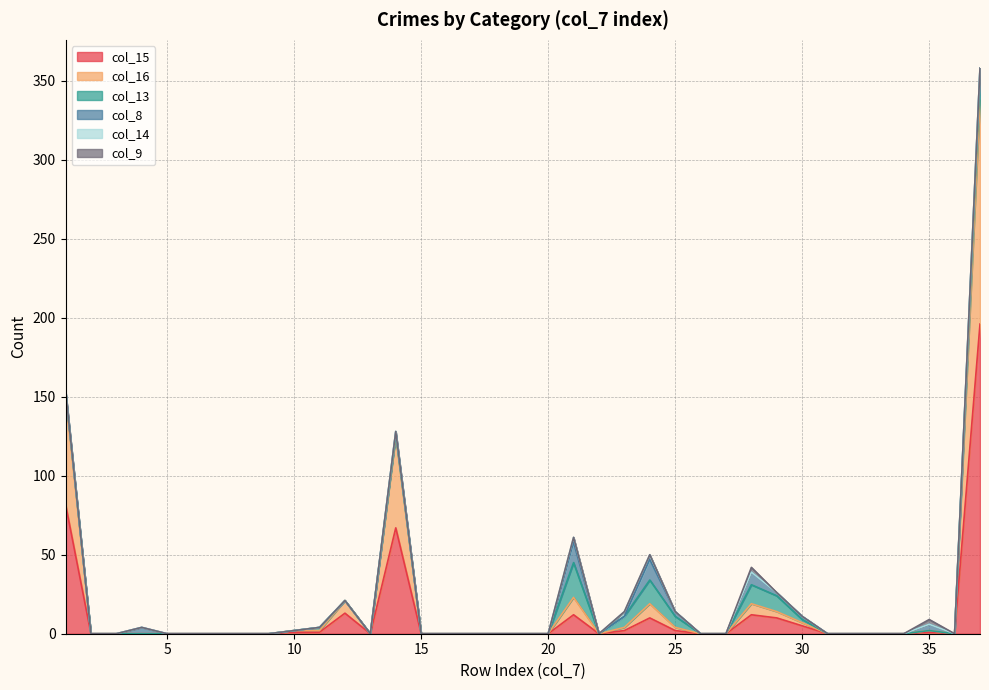

Reading left to right, extract all data points from this chart.

col_15: 82	0	0	0	0	0	0	0	0	1	1	13	0	67	0	0	0	0	0	0	12	0	2	10	2	0	0	12	10	5	0	0	0	0	1	0	196
col_16: 68	0	0	0	0	0	0	0	0	1	1	8	0	58	0	0	0	0	0	0	11	0	2	9	2	0	0	7	4	2	0	0	0	0	1	0	142
col_13: 3	0	0	0	0	0	0	0	0	0	2	0	0	1	0	0	0	0	0	0	22	0	7	15	7	0	0	12	10	2	0	0	0	0	0	0	13
col_8: 1	0	0	4	0	0	0	0	0	0	0	0	0	2	0	0	0	0	0	0	13	0	0	13	3	0	0	8	2	2	0	0	0	0	4	0	7
col_14: 0	0	0	0	0	0	0	0	0	0	0	0	0	0	0	0	0	0	0	0	3	0	3	3	0	0	0	0	0	0	0	0	0	0	0	0	0
col_9: 0	0	0	0	0	0	0	0	0	0	0	0	0	0	0	0	0	0	0	0	0	0	0	0	0	0	0	3	0	0	0	0	0	0	3	0	0